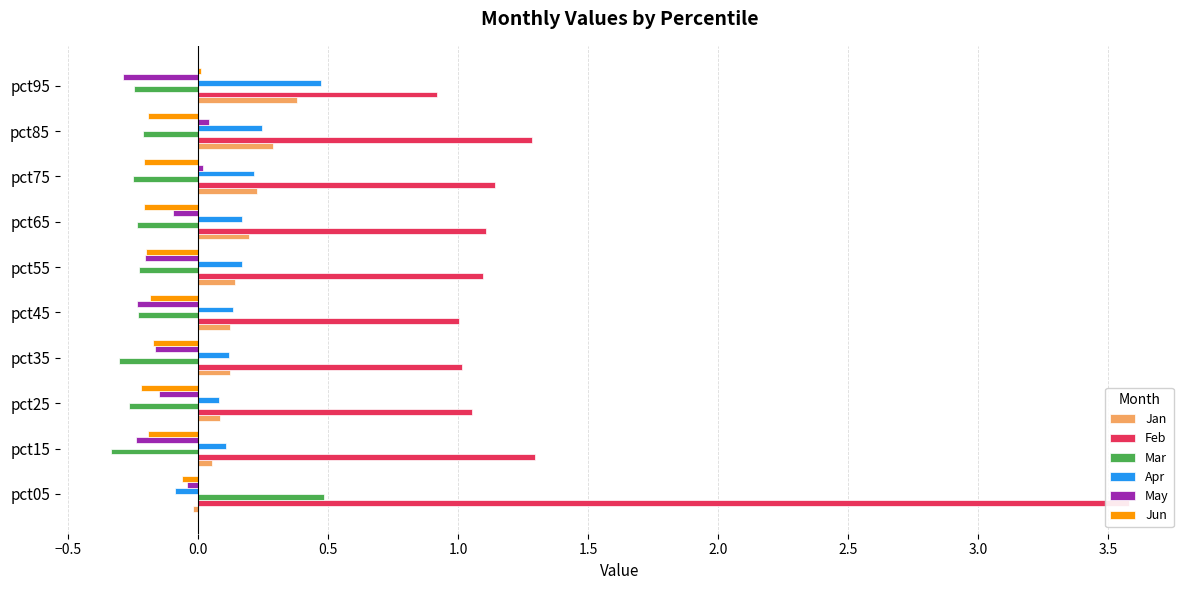

How many bars are there in total?

60